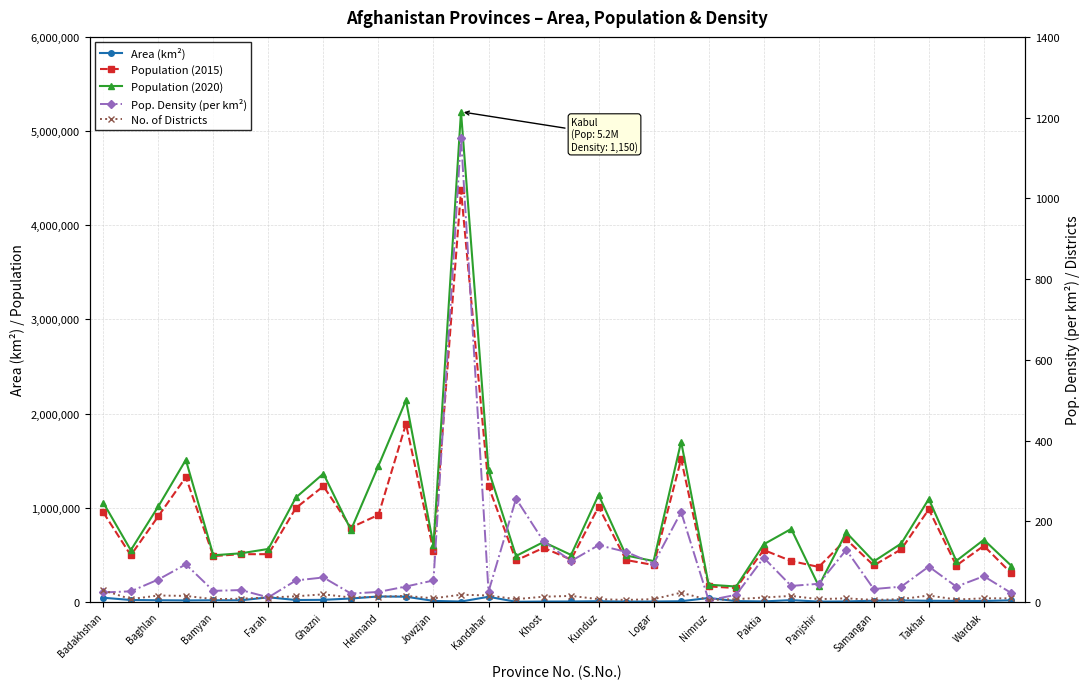

What position from the right is Nimruz?

12